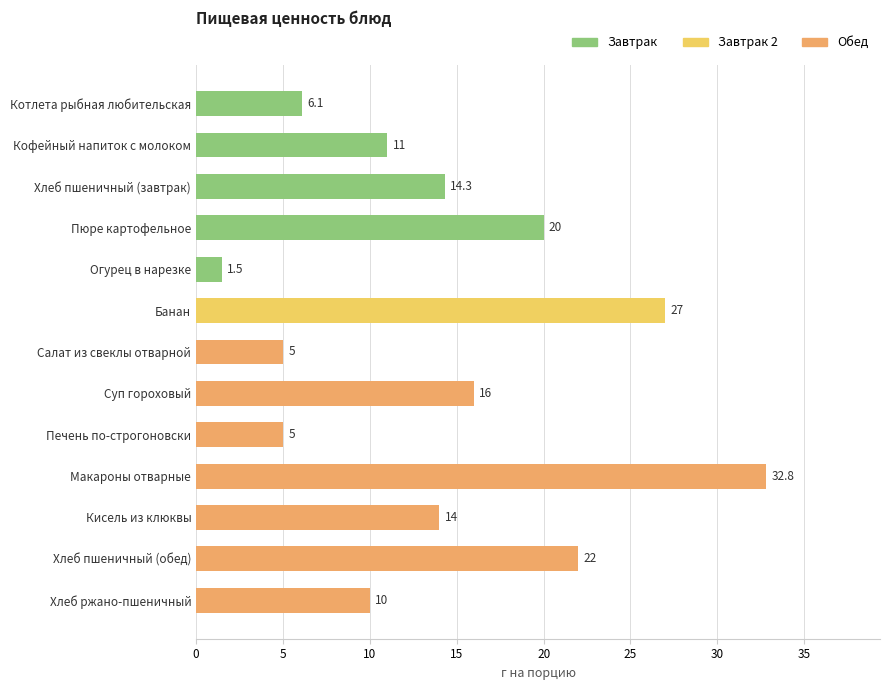

Which label corresponds to the smallest value in the chart?

Огурец в нарезке